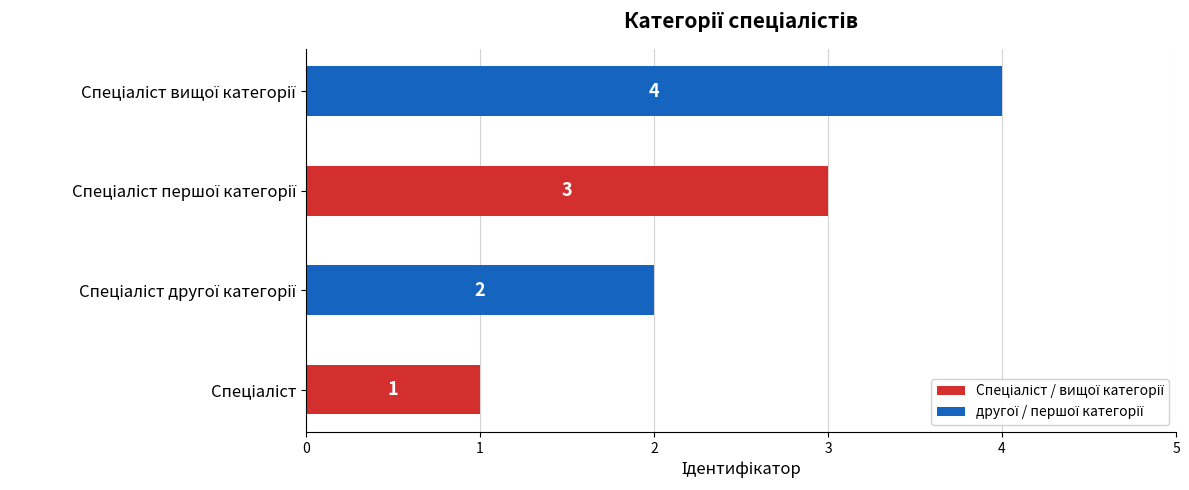

What is the minimum value shown in the chart?

1